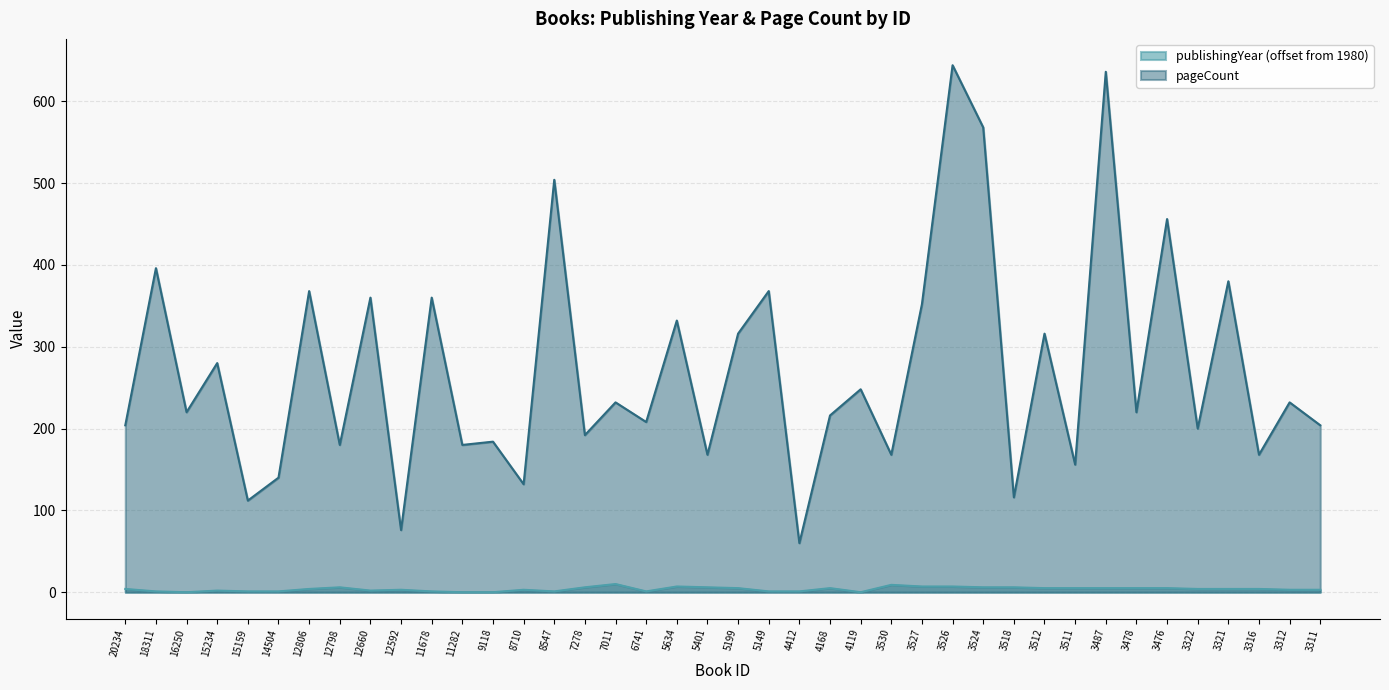

True or false: publishingYear and pageCount cross at least once.

False